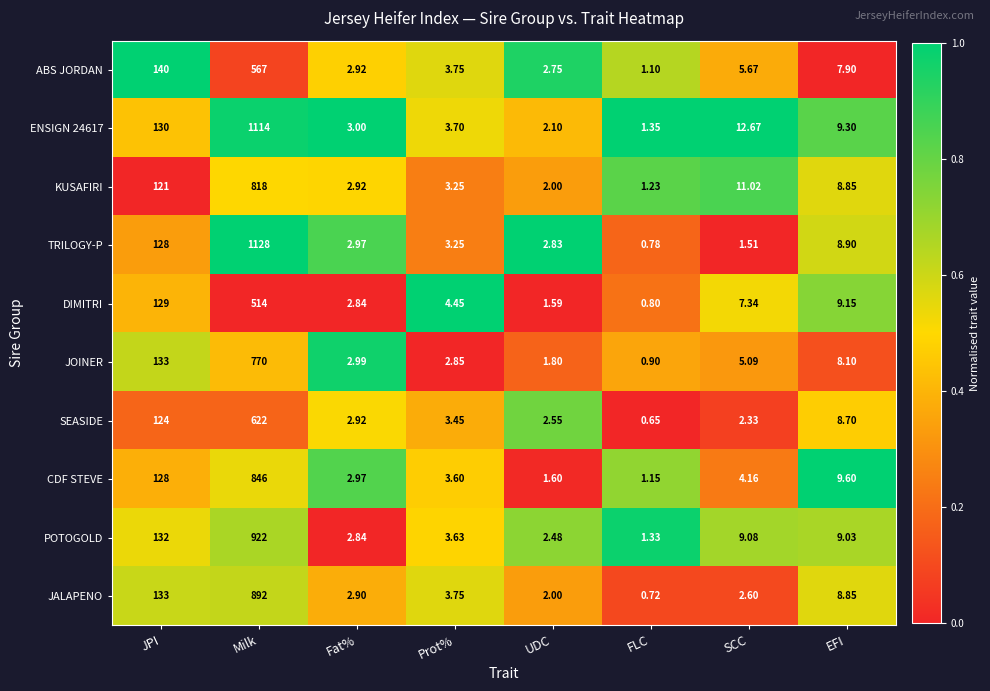

Between Prot% and UDC, which series saw the biggest shift?

DIMITRI